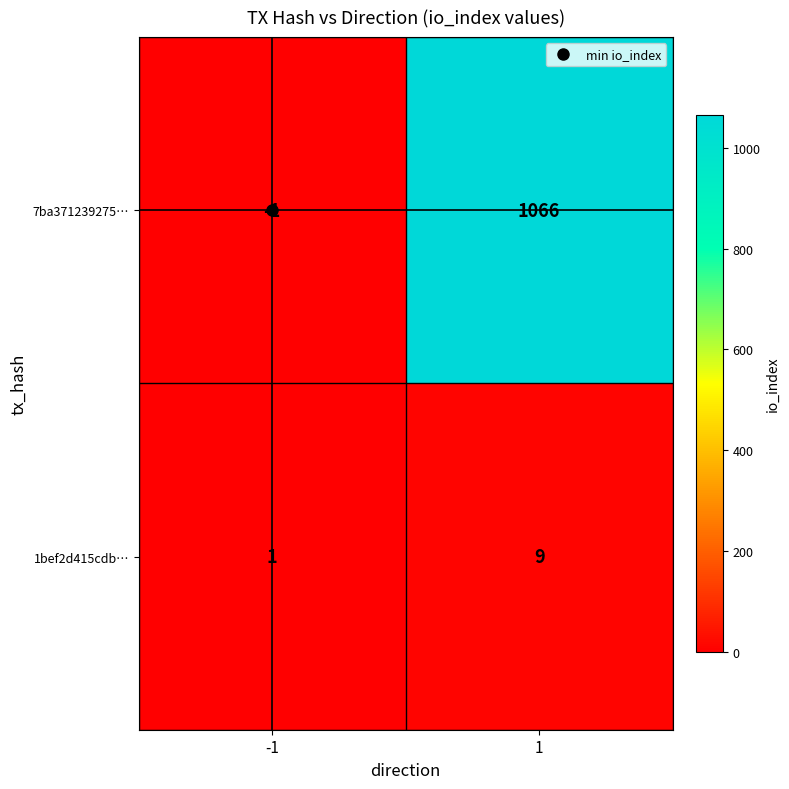

The 1bef2d415cdb… series shows 1 at -1. True or false?

True